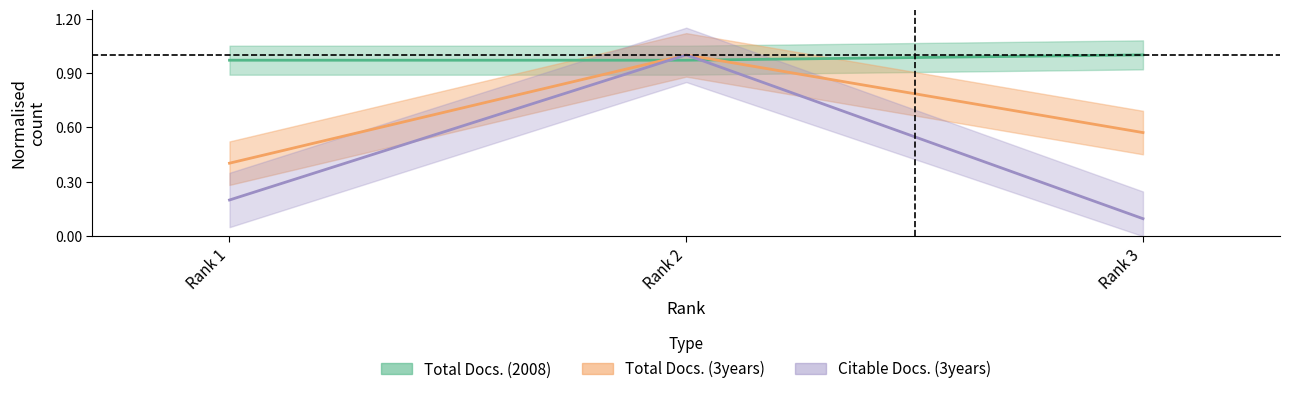

Read the Citable Docs. (3years) value at Rank 1.

0.2